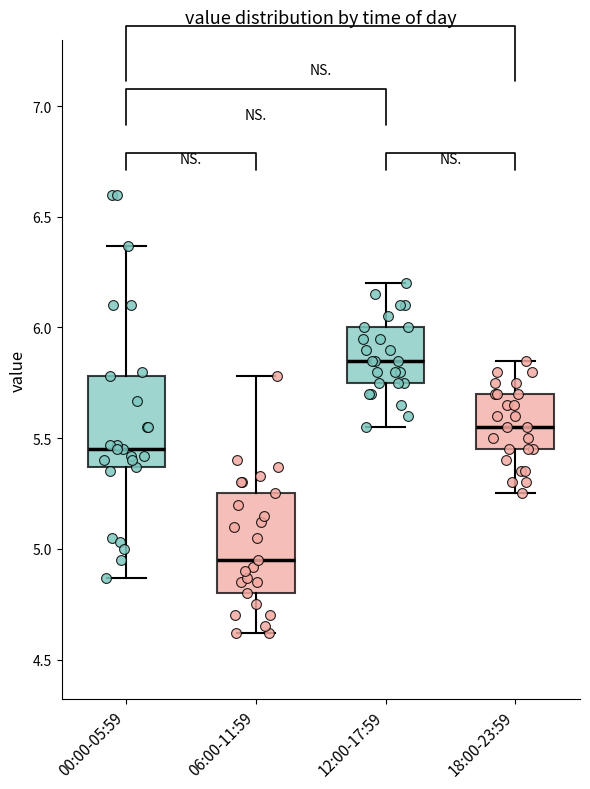

Where is the upper edge of the box for 06:00-11:59 on the y-axis? The values are not printed on the chart, so give them approximately, as read against the axis.

5.25